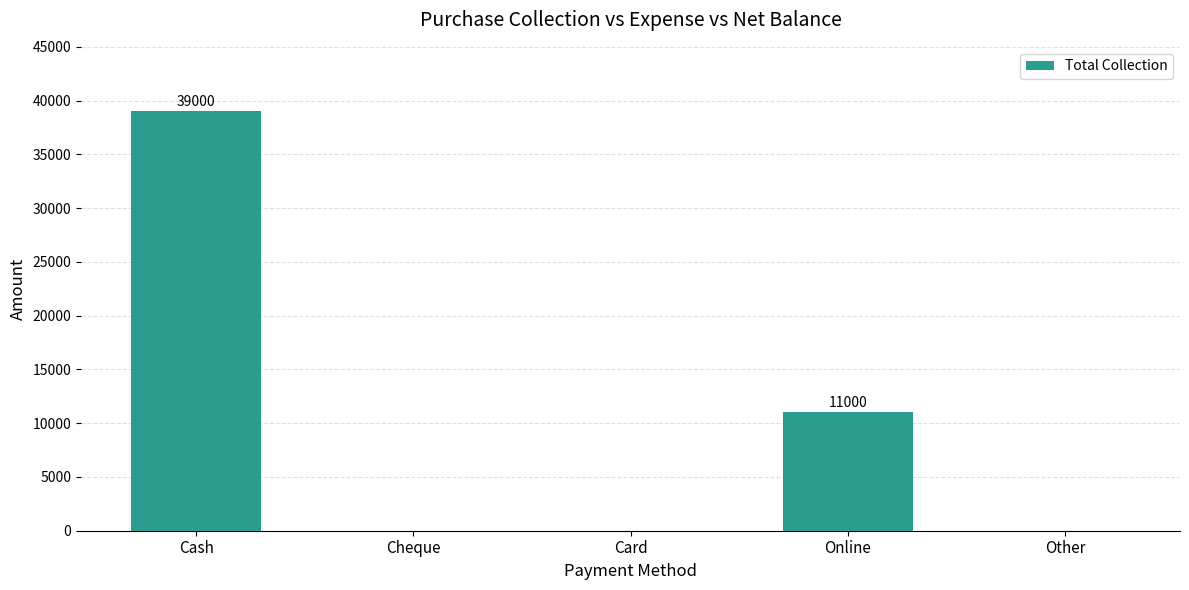

Where is the data nearest to the value 19500?

Online